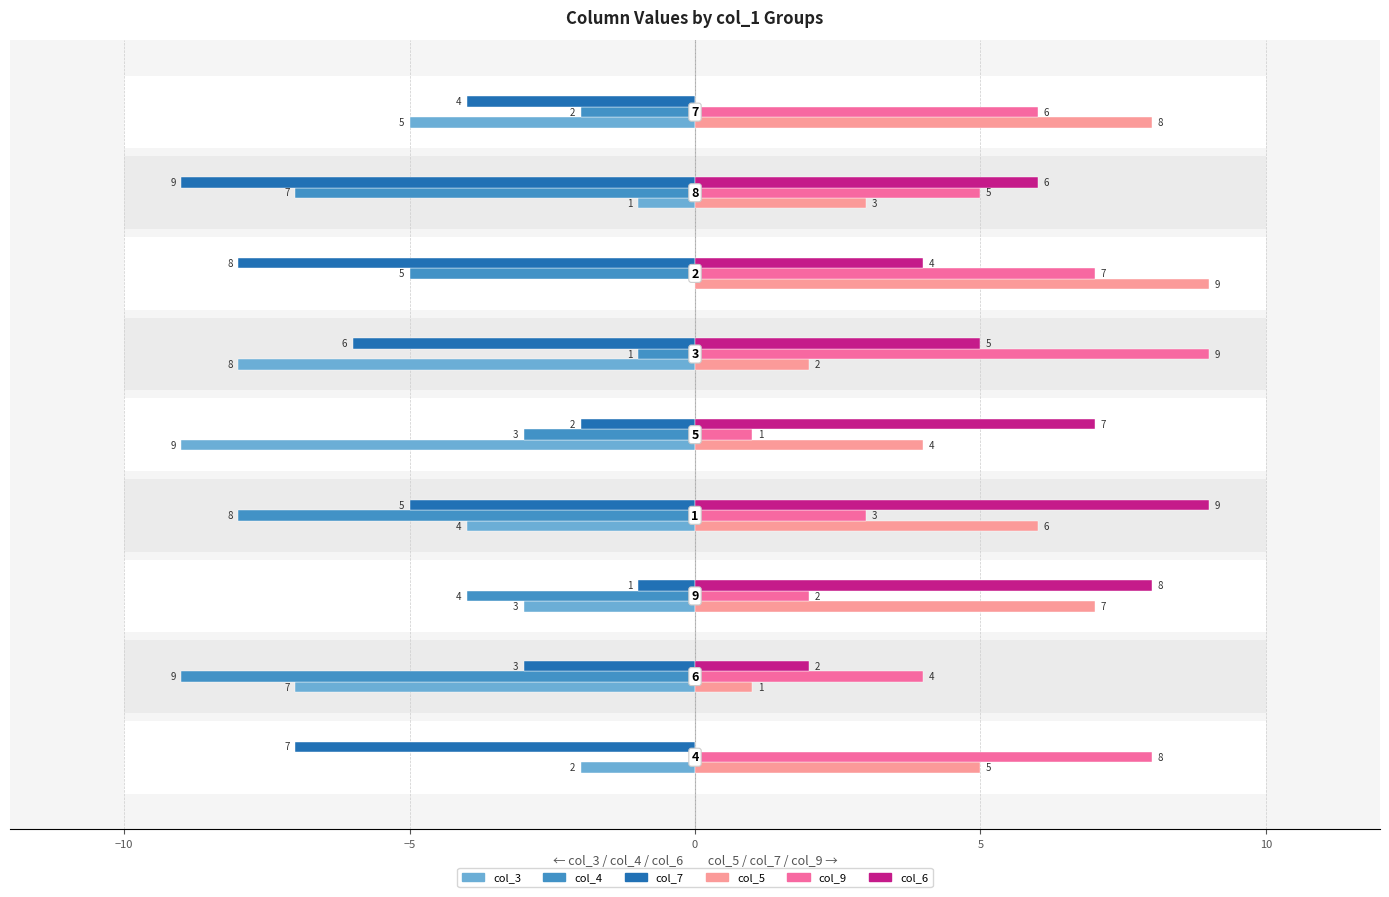

What is the approximate value of col_4 at 0?

-8